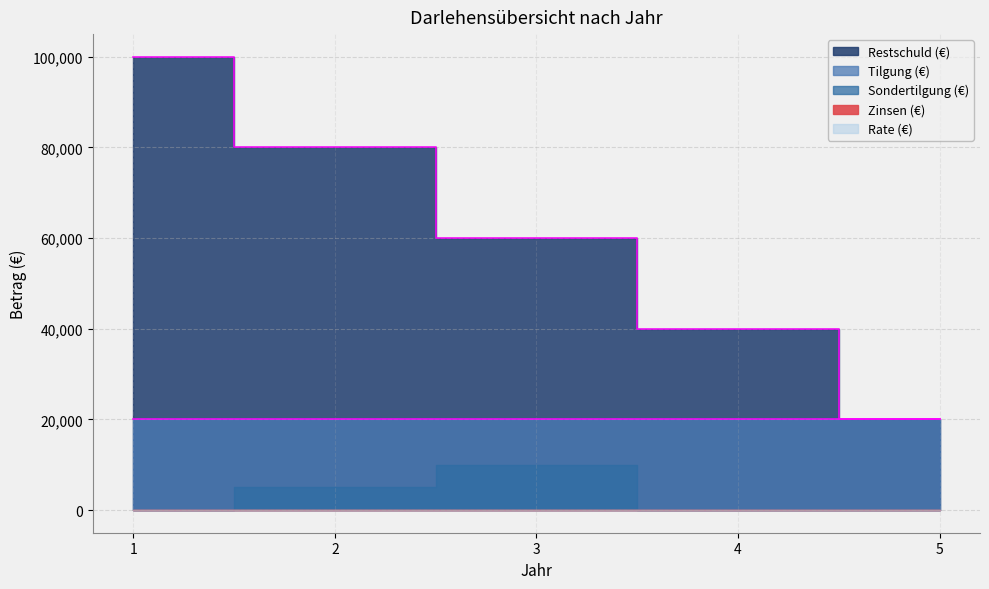

How many categories are shown in the chart?

5